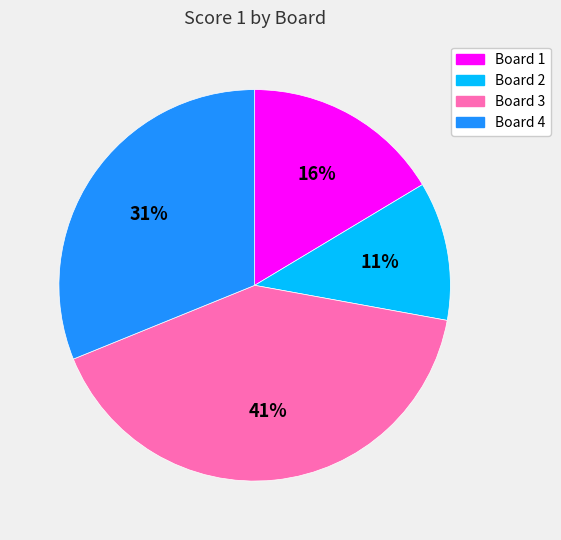

Approximately how many times larger is the value at Board 1 compared to Board 4?

0.5